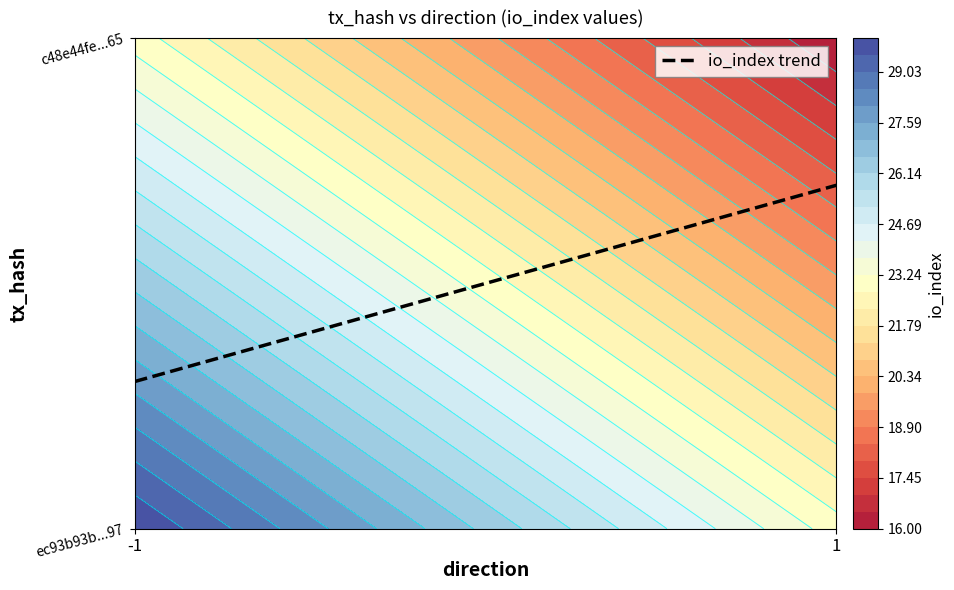

Count the number of categories in the chart.

2